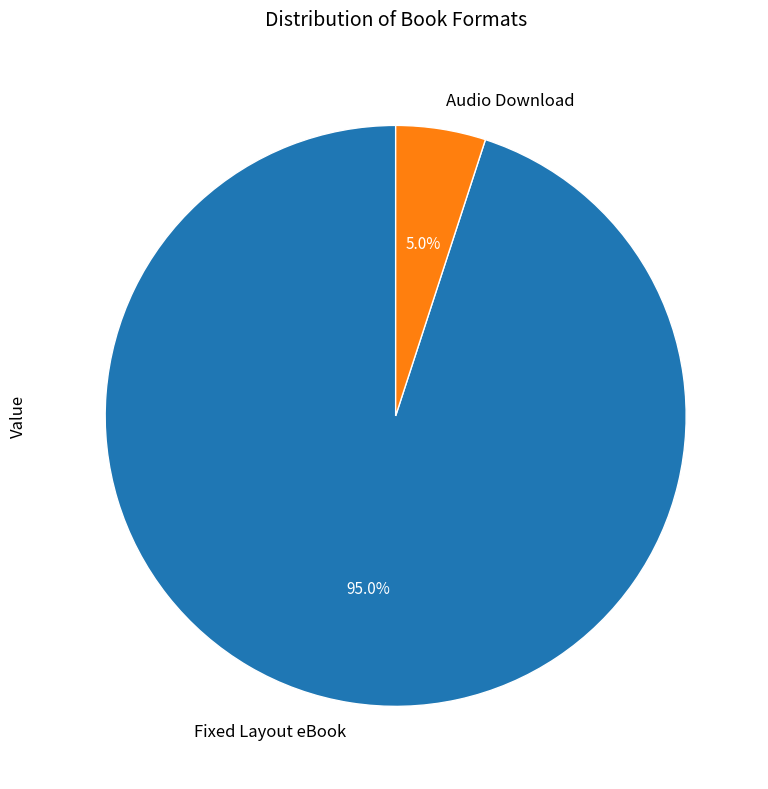

Rank the categories by value from highest to lowest.

Fixed Layout eBook, Audio Download